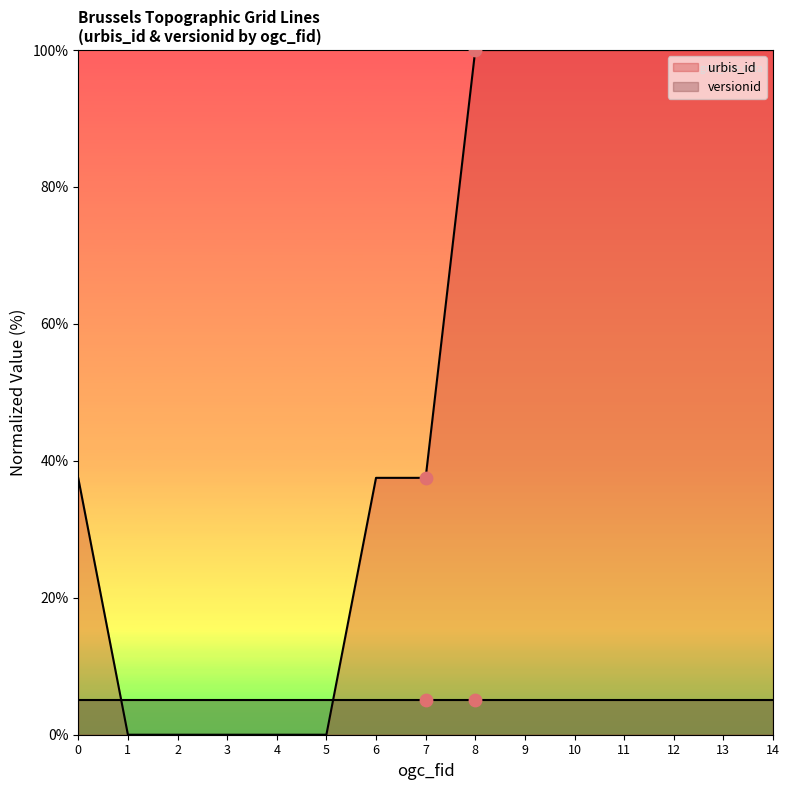

What is the change in value from 6 to 8?

+62.5